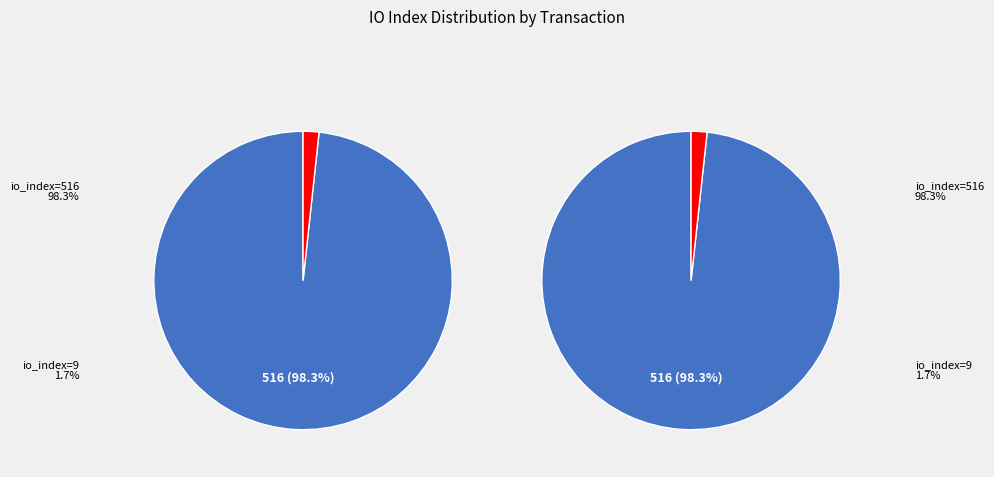

Which category has the smallest portion of the pie?

9